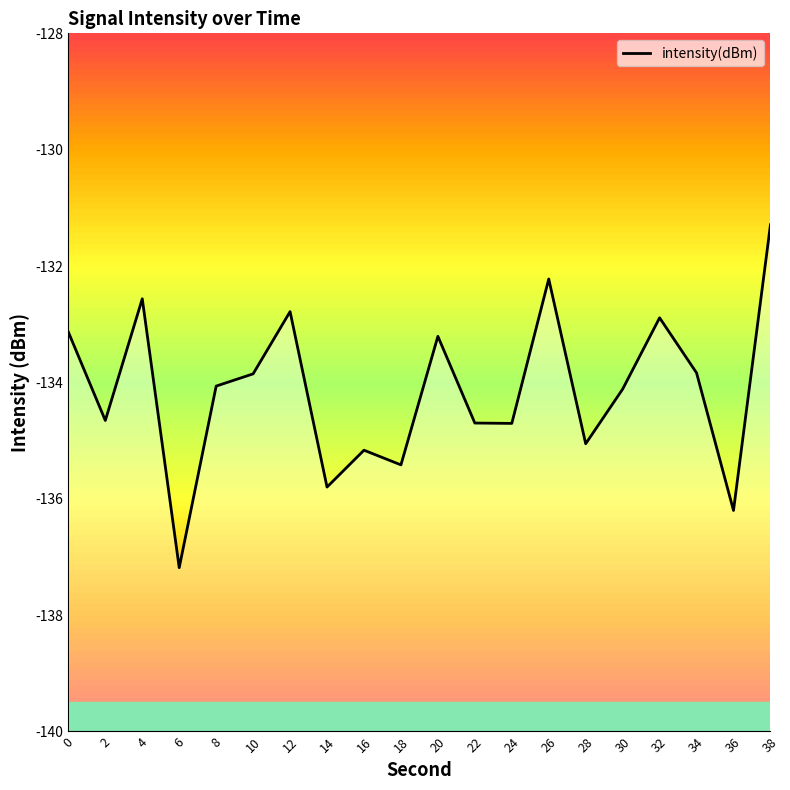

Reading left to right, list all the values displayed in this chart.

-133.1	-134.7	-132.6	-137.2	-134.1	-133.9	-132.8	-135.8	-135.2	-135.4	-133.2	-134.7	-134.7	-132.2	-135.1	-134.1	-132.9	-133.8	-136.2	-131.3